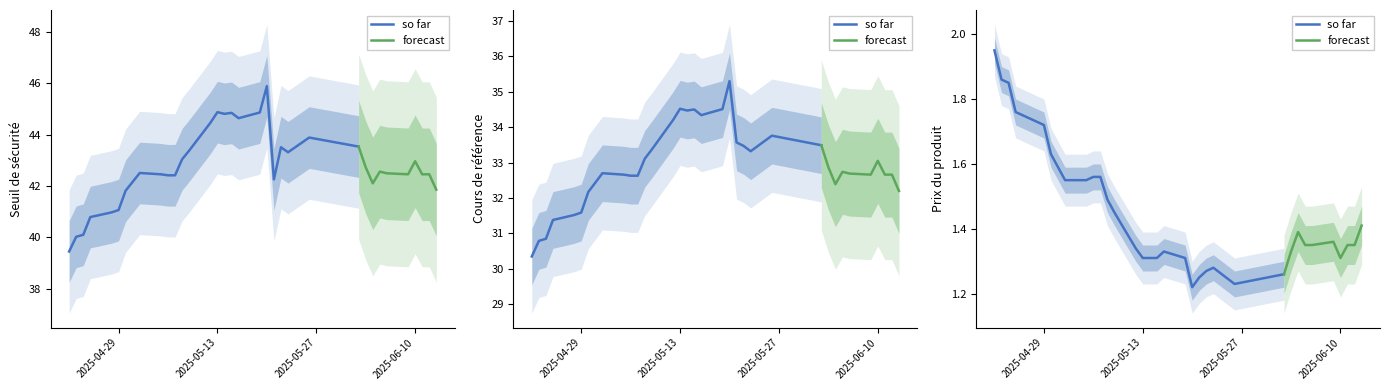

What is the total value across all series at 2025-06-11?

76.5